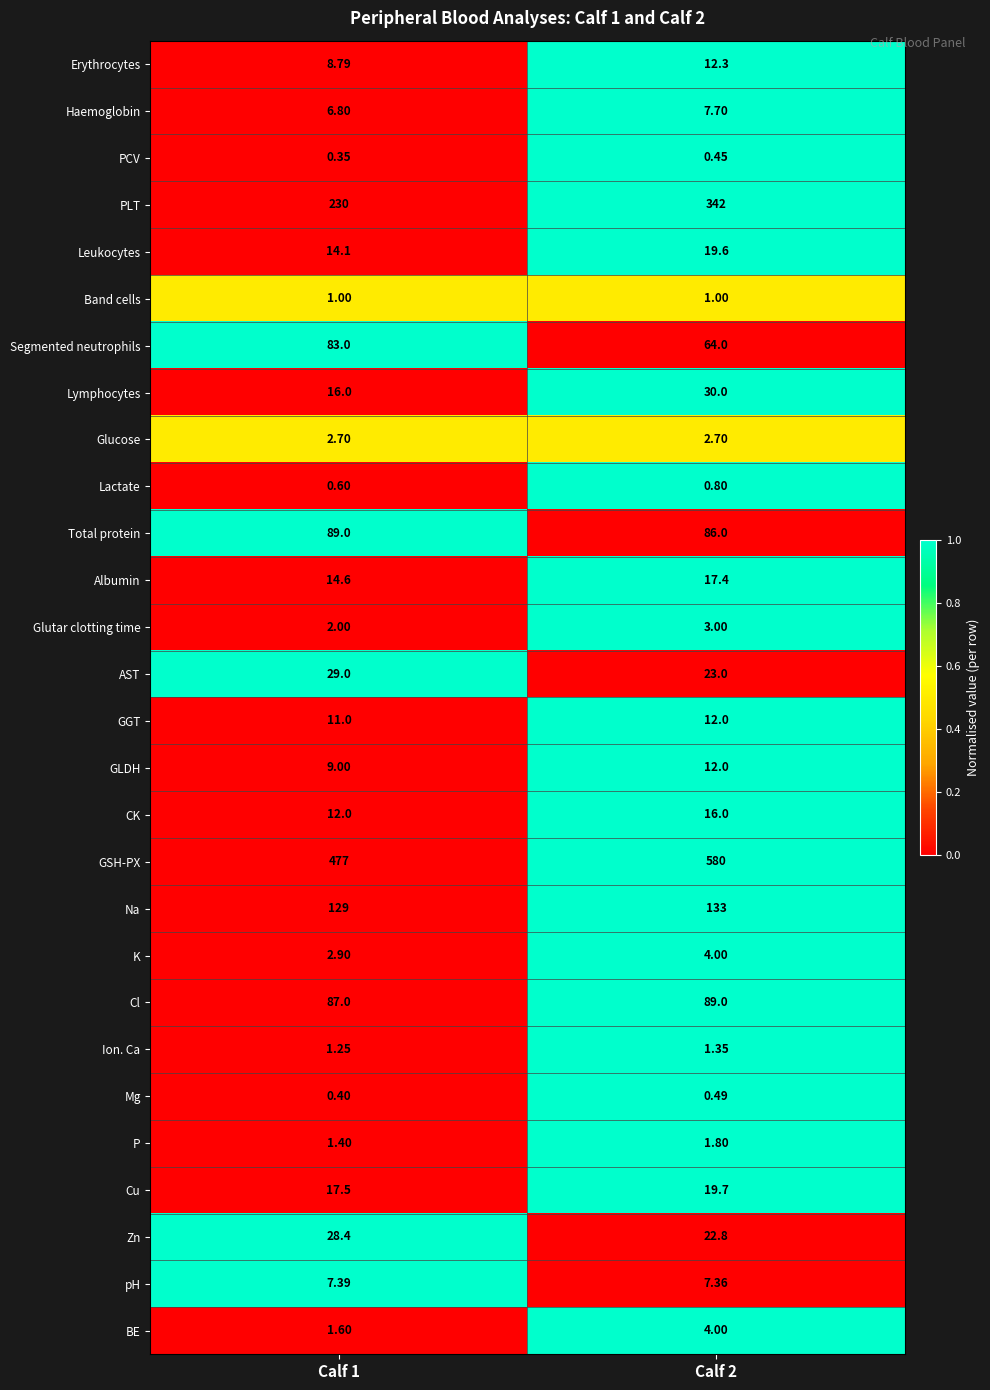

How many categories are shown in the chart?

2